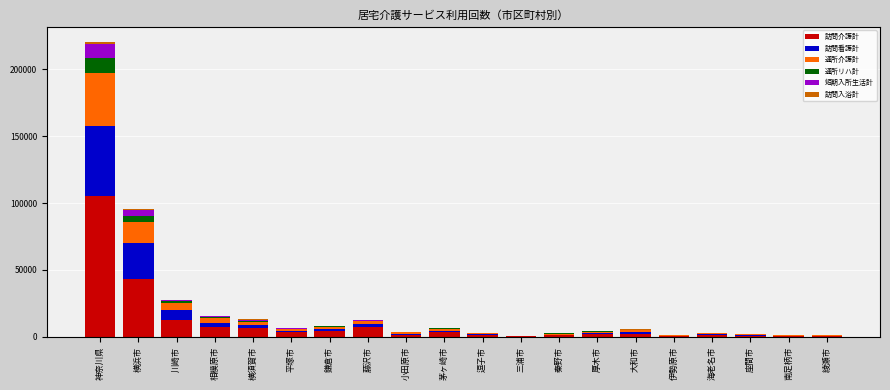

Count the number of data series in this chart.

6